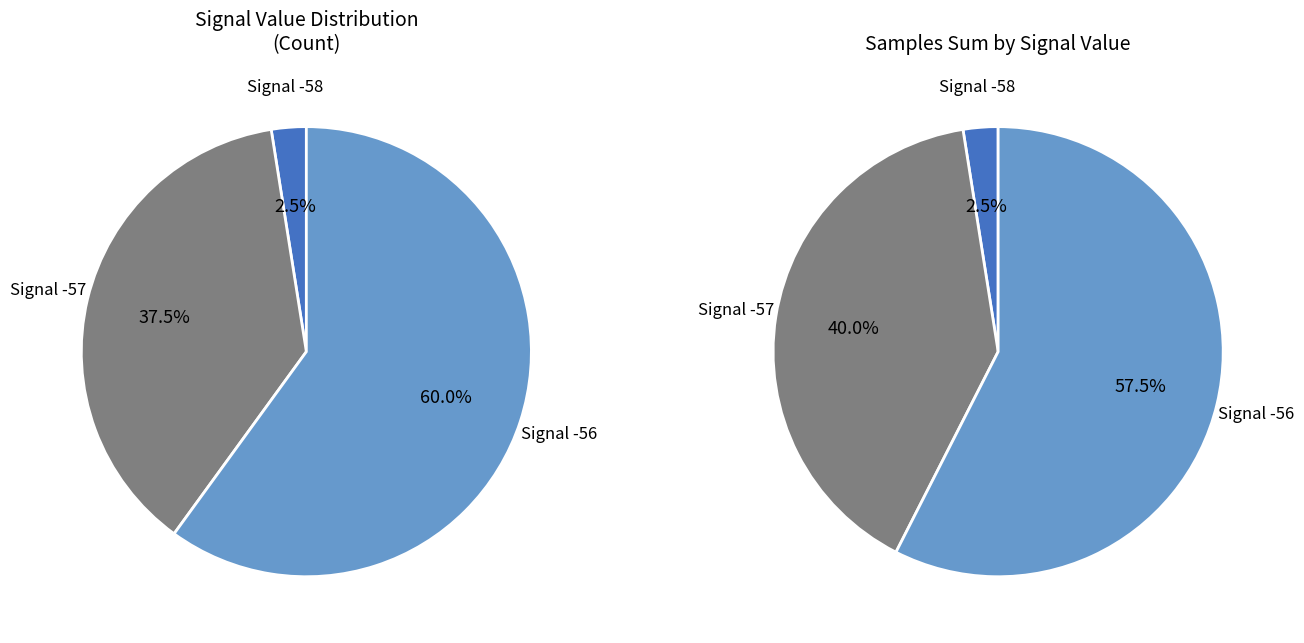

Rank the series by their maximum value, from highest to lowest.

SDS_P1, SDS_P2